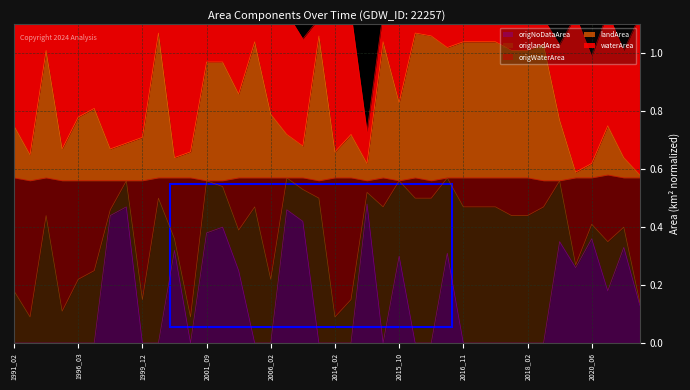

What is the sum of all origNoDataArea values?

5.8